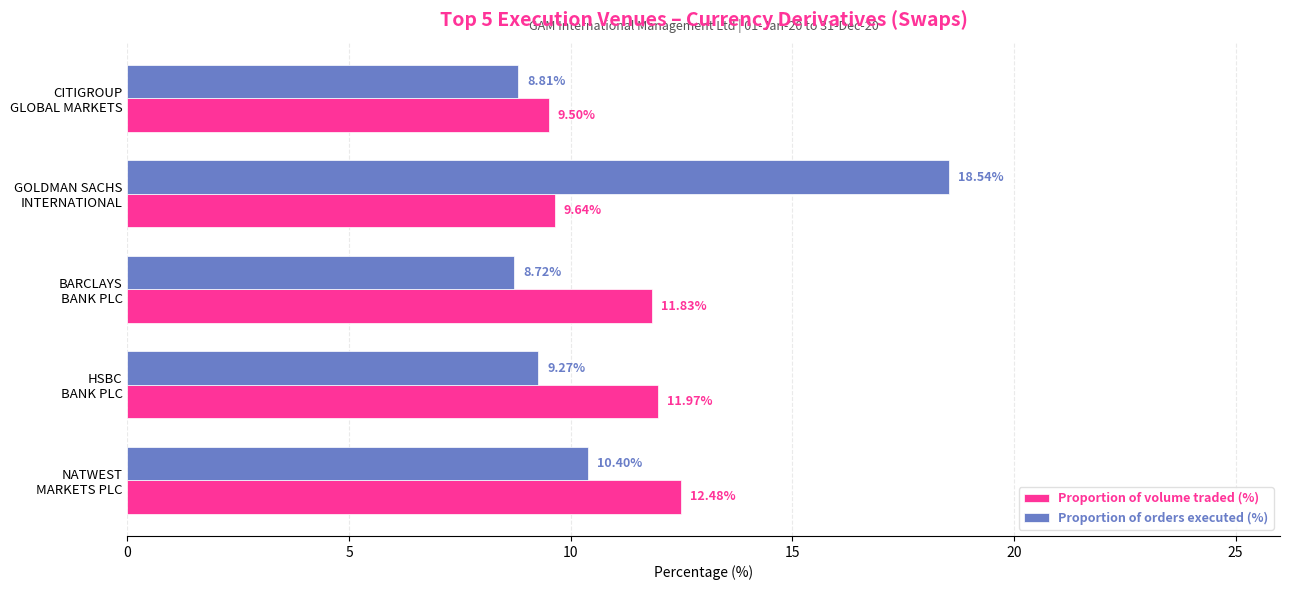

List the labels in order of Proportion of volume traded (%) value, smallest first.

CITIGROUP
GLOBAL MARKETS, GOLDMAN SACHS
INTERNATIONAL, BARCLAYS
BANK PLC, HSBC
BANK PLC, NATWEST
MARKETS PLC